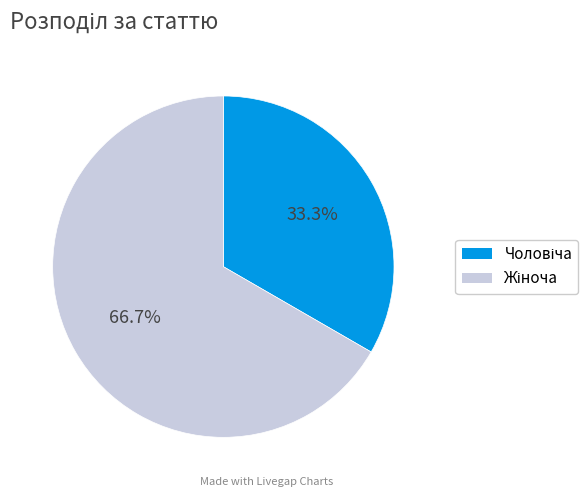

Does any single category account for the majority?

Yes